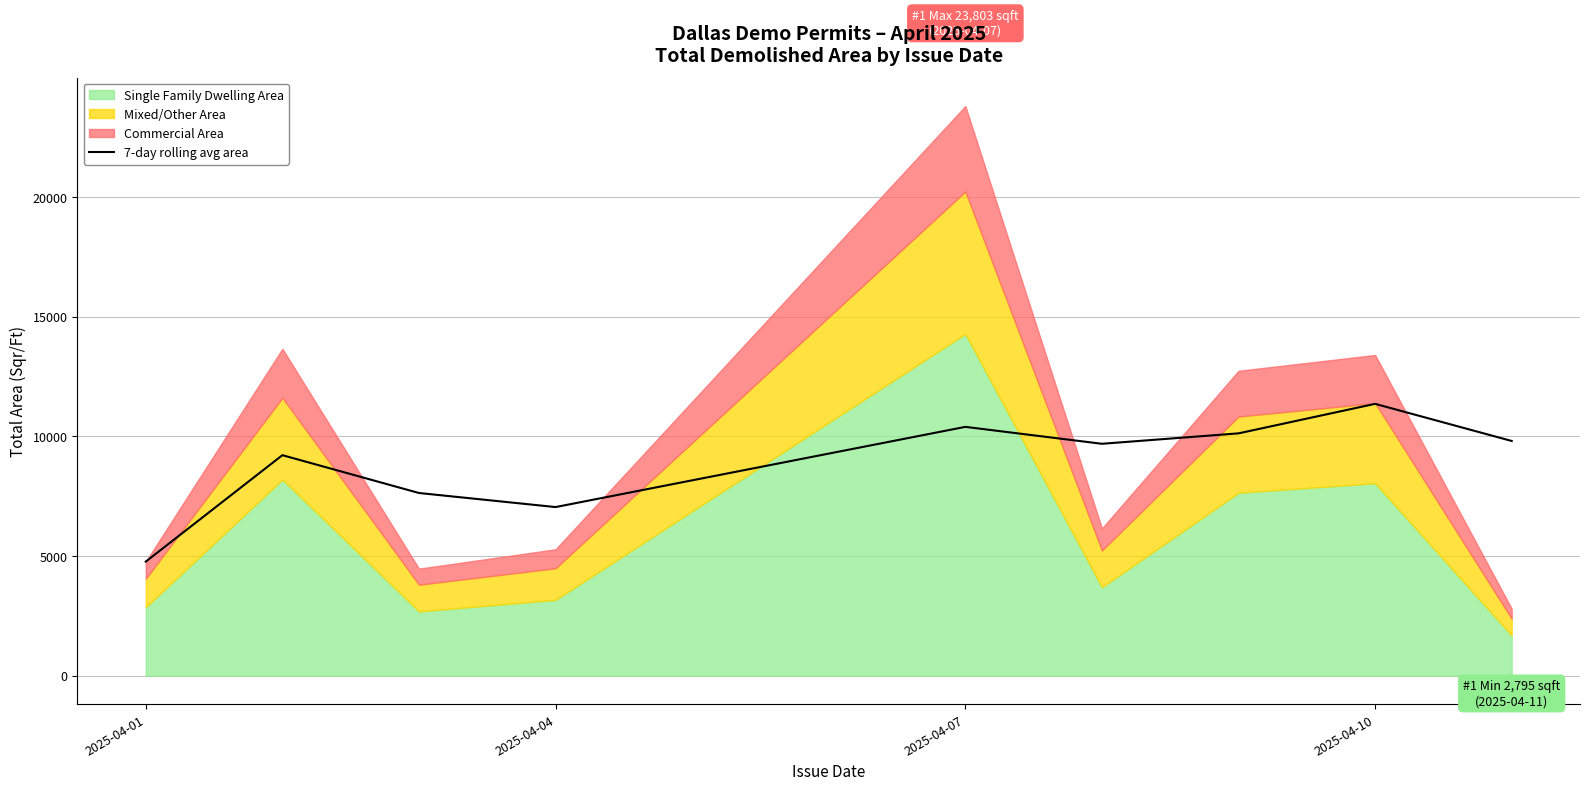

At which label does 7-day rolling avg area reach its peak?

2025-04-10